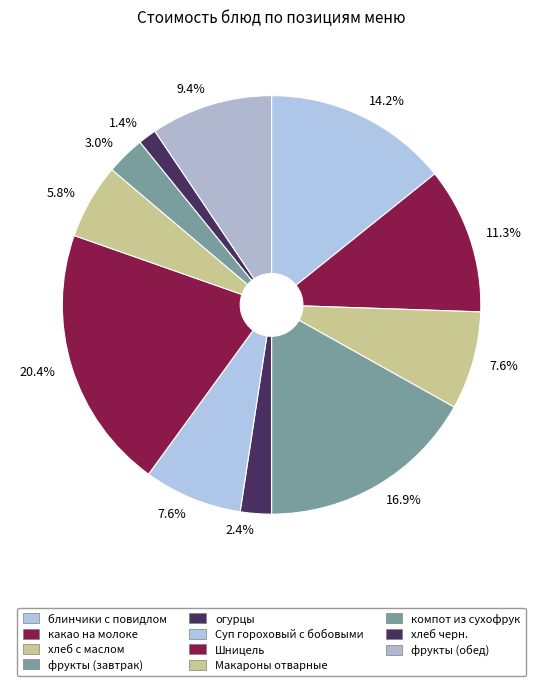

Does any single category account for the majority?

No